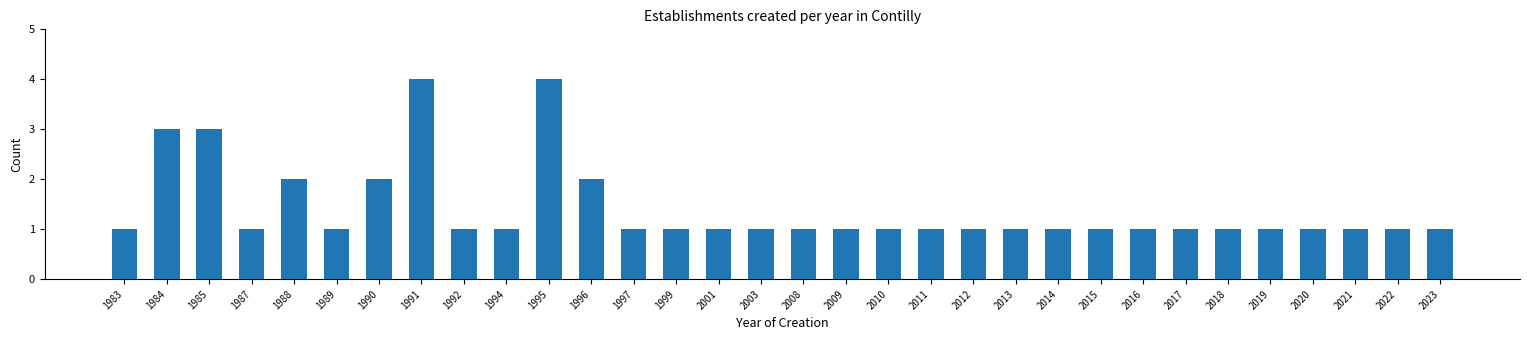

Is it true that the value at 2011 is 0?

False